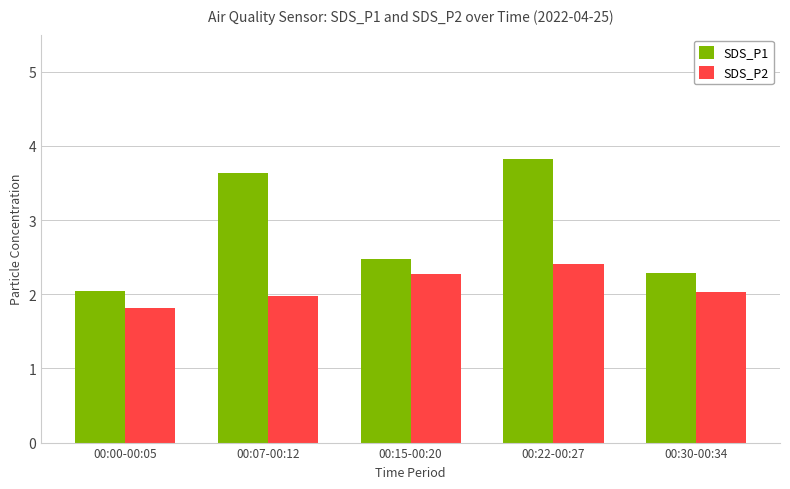

Rank the series at 00:07-00:12 from highest to lowest value.

SDS_P1, SDS_P2